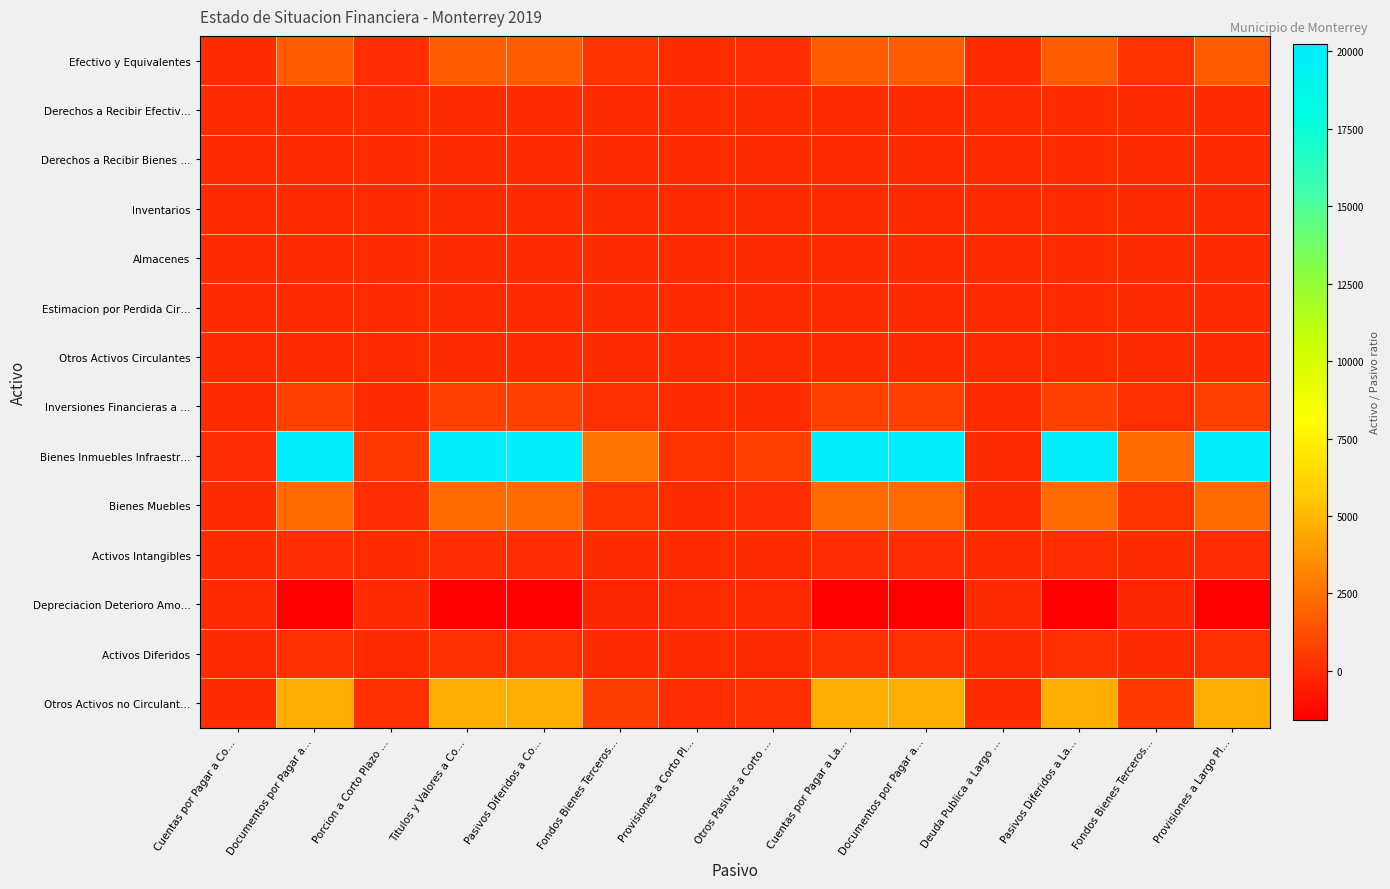

Which series has the largest total across all categories?

Bienes Inmuebles Infraestr…